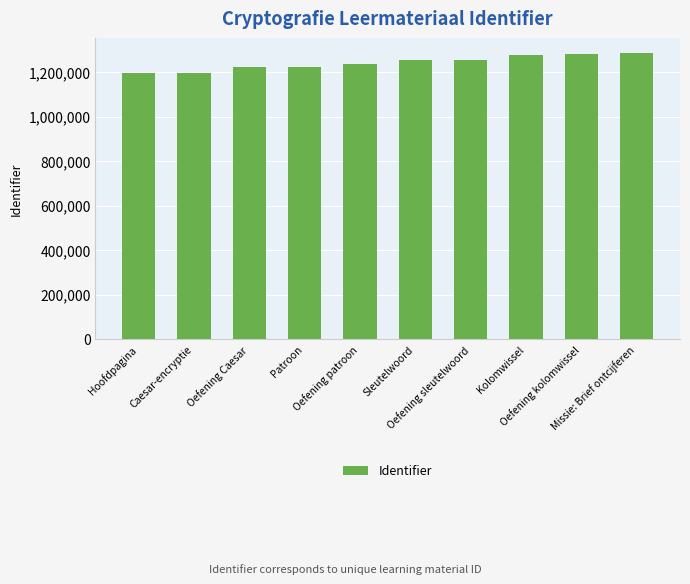

What is the change in value from Hoofdpagina to Missie: Brief ontcijferen?

+91091